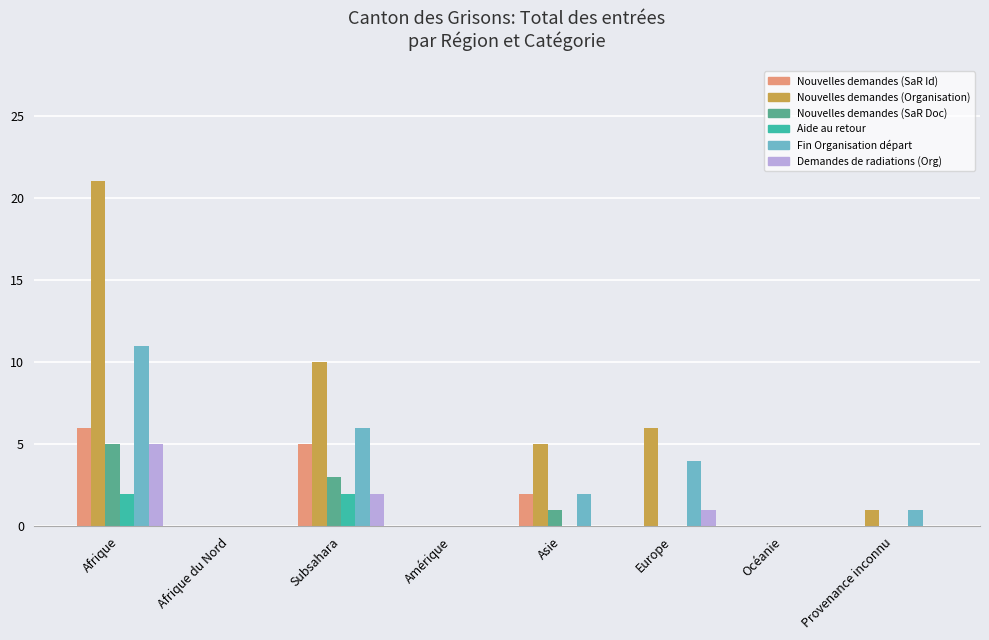

Reading left to right, extract all data points from this chart.

Nouvelles demandes (SaR Id): Afrique=6	Afrique du Nord=0	Subsahara=5	Amérique=0	Asie=2	Europe=0	Océanie=0	Provenance inconnu=0
Nouvelles demandes (Organisation): Afrique=21	Afrique du Nord=0	Subsahara=10	Amérique=0	Asie=5	Europe=6	Océanie=0	Provenance inconnu=1
Nouvelles demandes (SaR Doc): Afrique=5	Afrique du Nord=0	Subsahara=3	Amérique=0	Asie=1	Europe=0	Océanie=0	Provenance inconnu=0
Aide au retour: Afrique=2	Afrique du Nord=0	Subsahara=2	Amérique=0	Asie=0	Europe=0	Océanie=0	Provenance inconnu=0
Fin Organisation départ: Afrique=11	Afrique du Nord=0	Subsahara=6	Amérique=0	Asie=2	Europe=4	Océanie=0	Provenance inconnu=1
Demandes de radiations (Org): Afrique=5	Afrique du Nord=0	Subsahara=2	Amérique=0	Asie=0	Europe=1	Océanie=0	Provenance inconnu=0